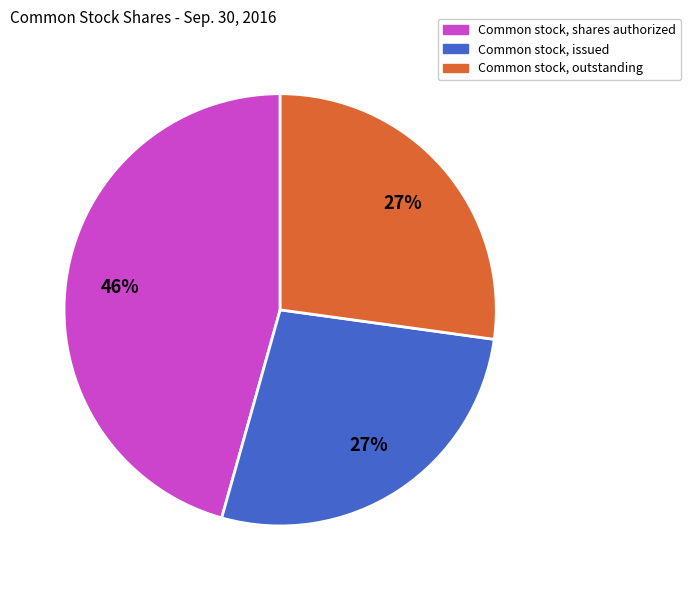

Which slice is the largest?

Common stock, shares authorized